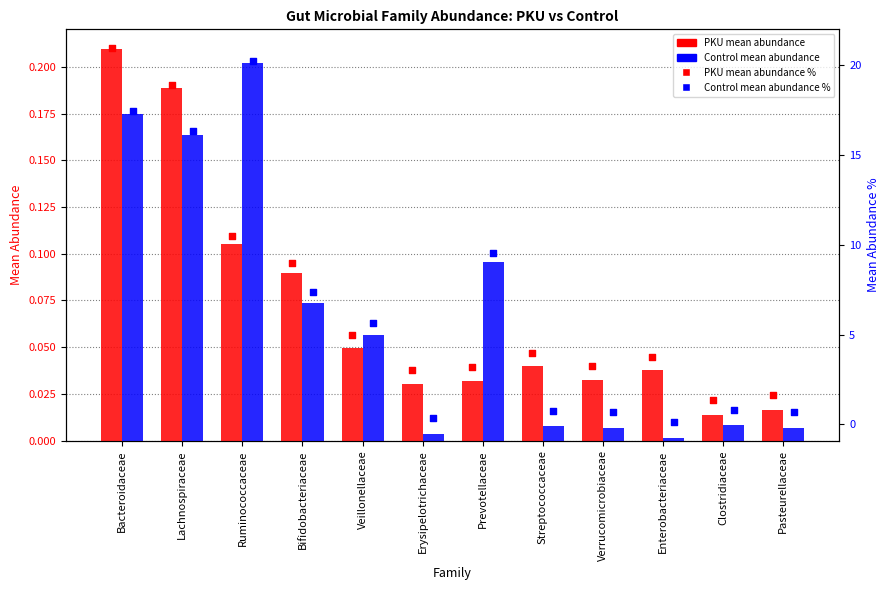

Which series reaches the maximum Y coordinate?

PKU mean abundance %